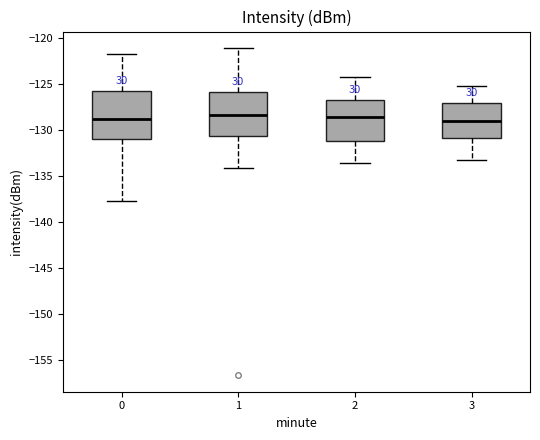

Reading left to right, transcribe this box plot: for each box, give where its median line is, the range the box spans, and where its two whiskers end, as read against the y-axis. The values are not printed on the chart, so give them approximately, as read against the axis.

0: median -129.0, box -131.0 to -125.5, whiskers -137.5 to -122.0
1: median -128.5, box -130.5 to -126.0, whiskers -134.0 to -121.0
2: median -128.5, box -131.0 to -126.5, whiskers -133.5 to -124.0
3: median -129.0, box -131.0 to -127.0, whiskers -133.5 to -125.0